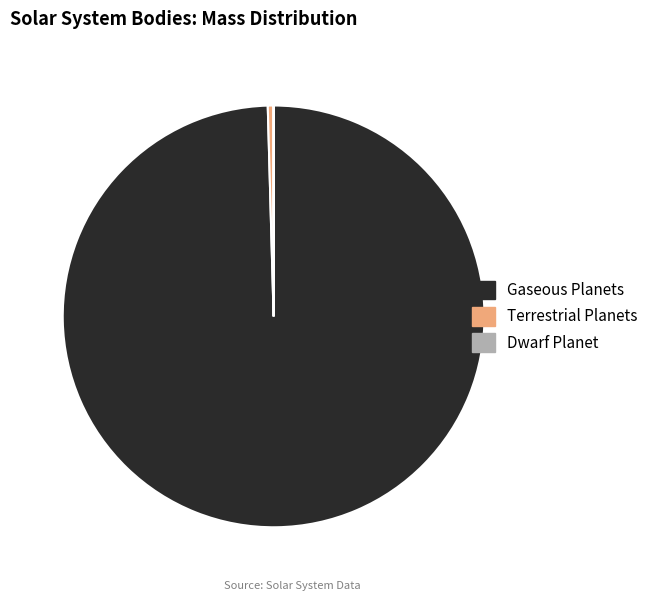

Is there a majority slice in this chart?

Yes